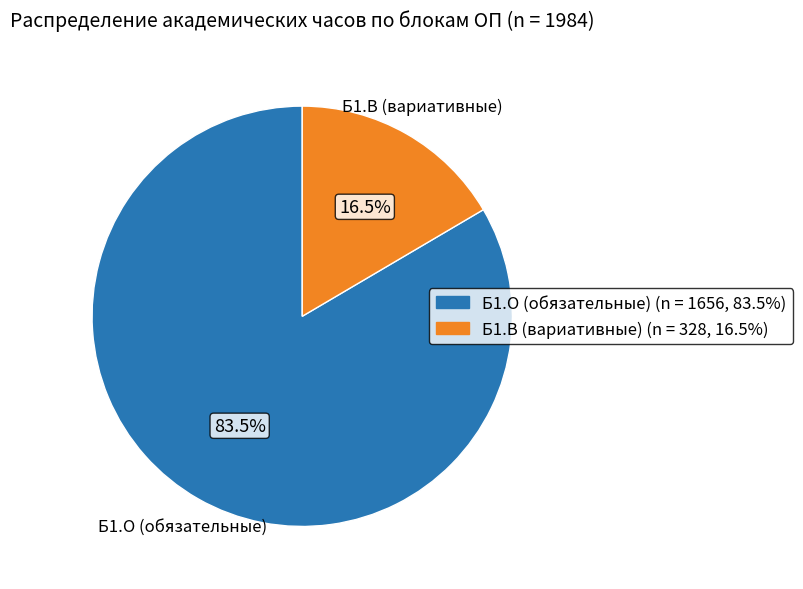

Is there any slice that represents more than half of the pie?

Yes